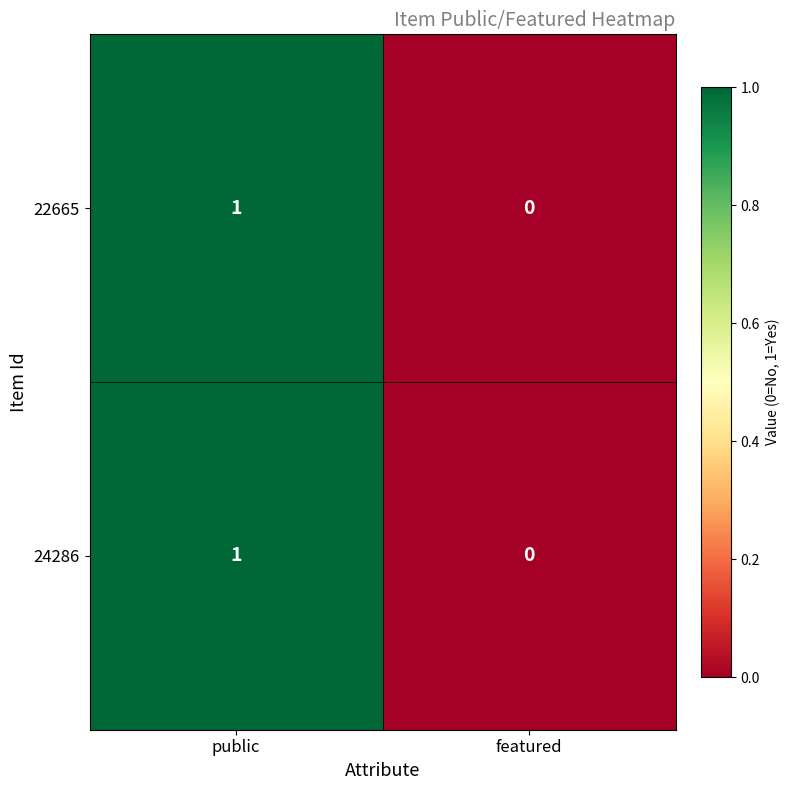

At which label does 24286 reach its peak?

public